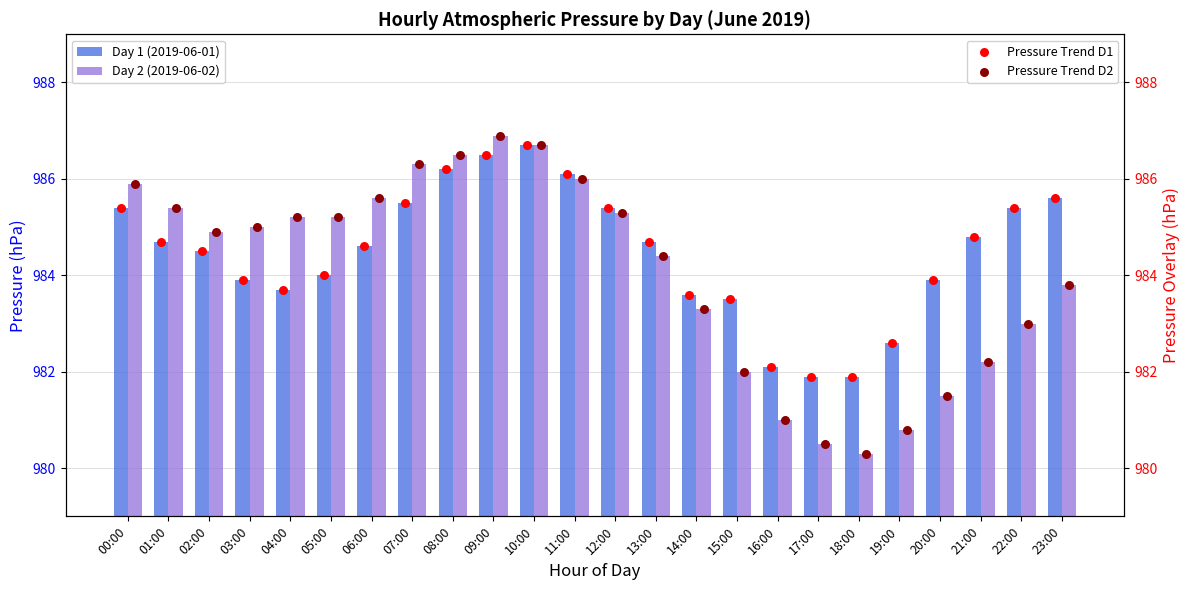

Which series has the largest Y range (max minus min)?

Day 2 (2019-06-02)